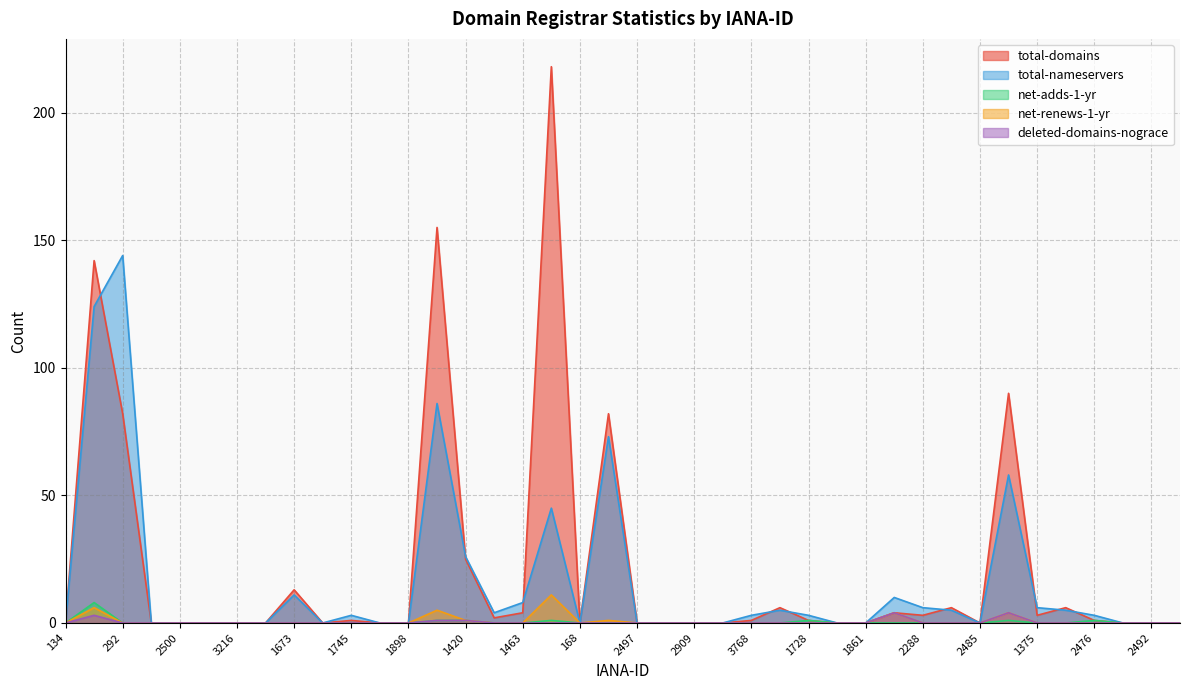

What is the difference between the total-nameservers values at 1387 and 134?

86